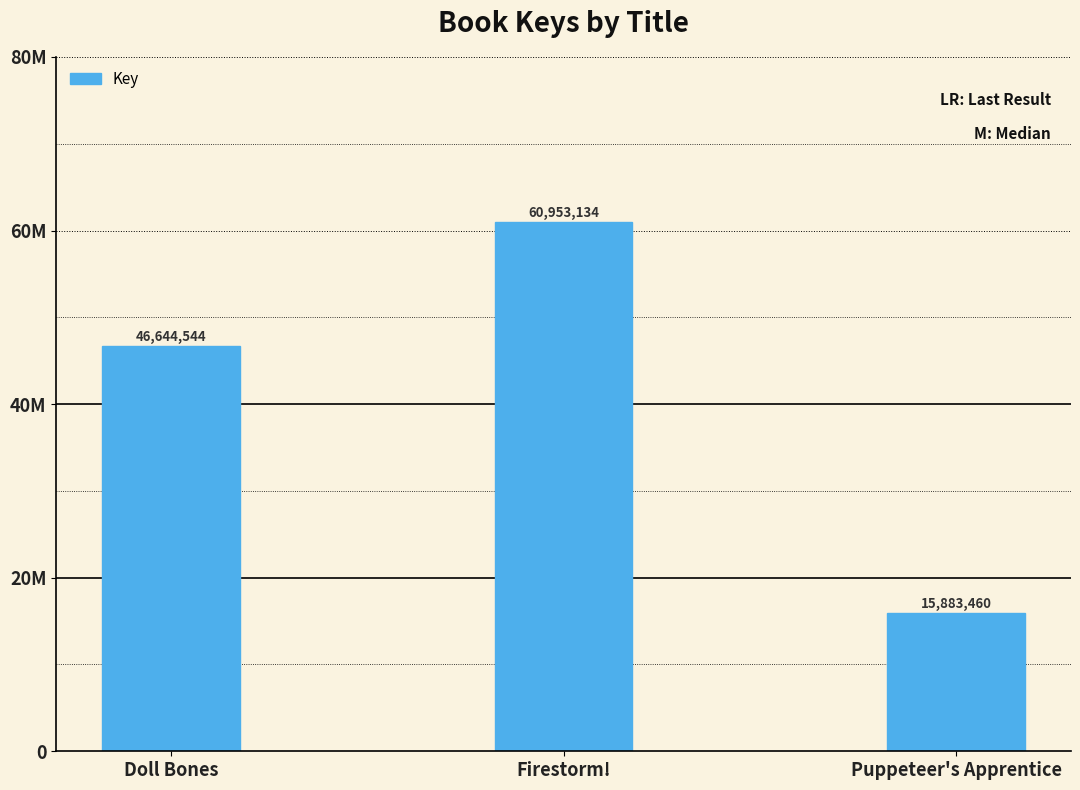

Does the chart contain any negative values?

No